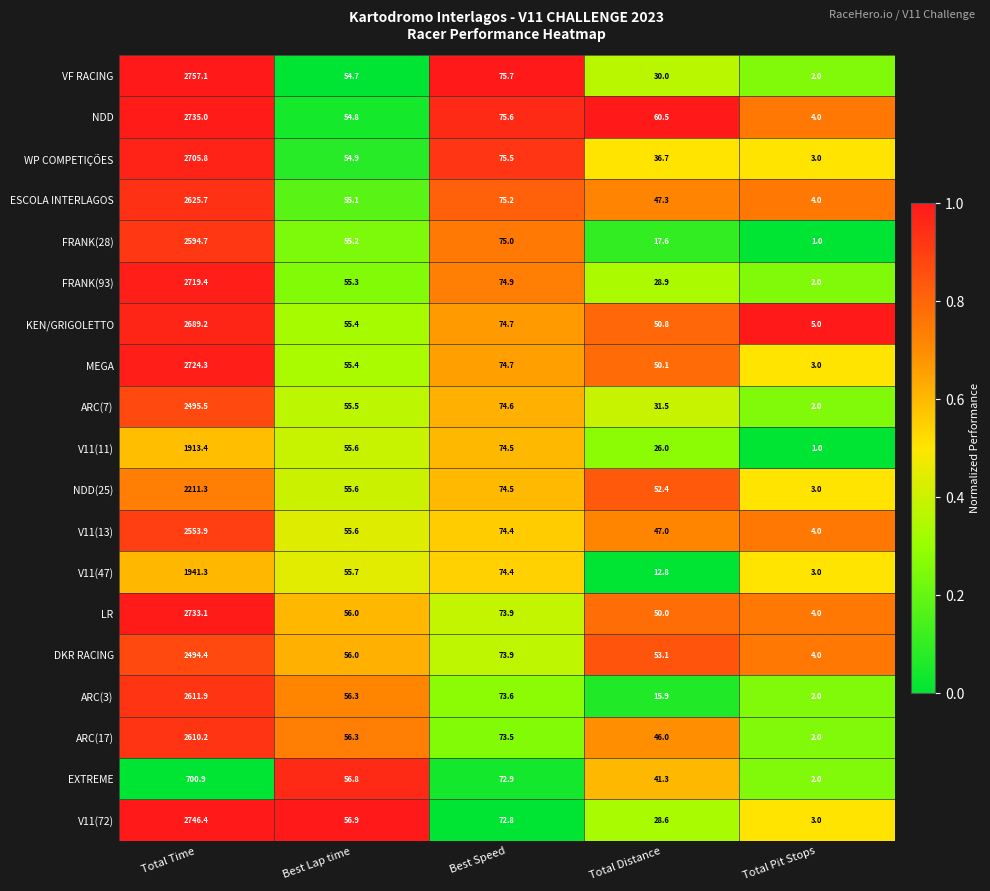

Which series has the largest range (max minus min)?

VF RACING